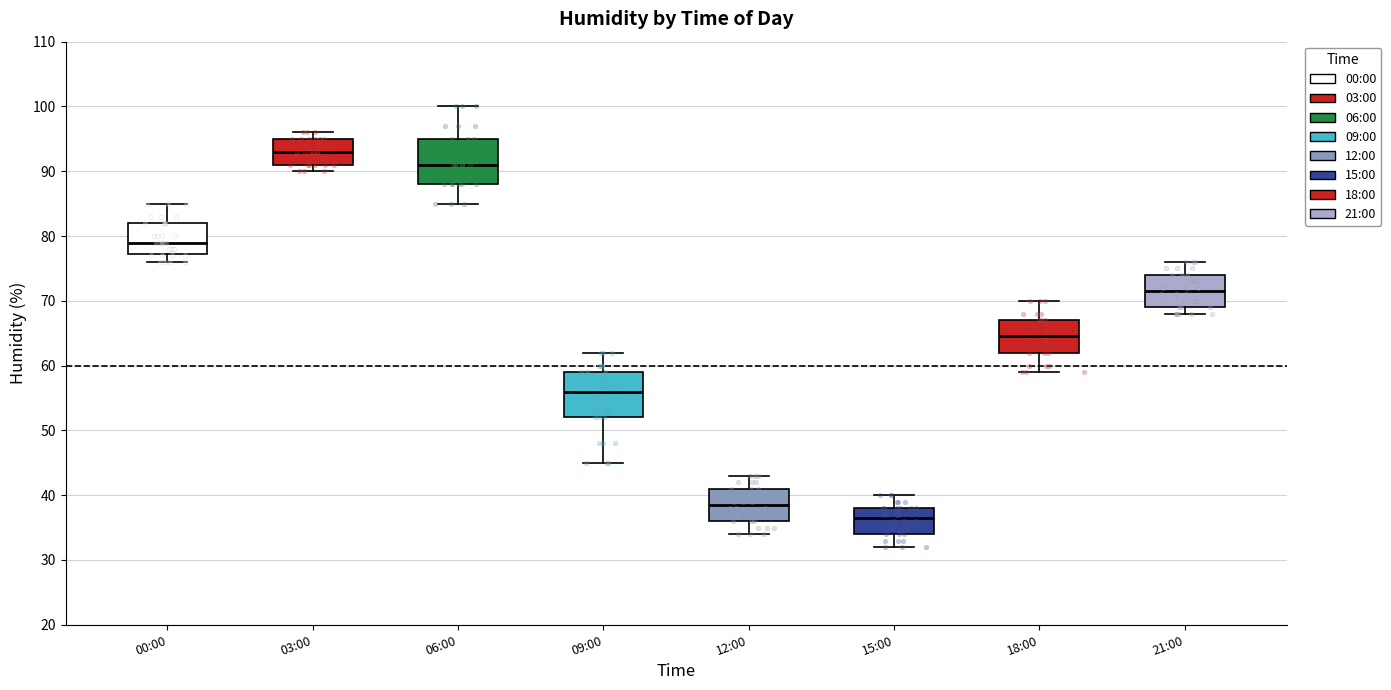

Reading left to right, read every box against the y-axis: the position of its median line, the range the box covers, and the ends of its whiskers. The values are not printed on the chart, so give them approximately, as read against the axis.

00:00: median 79, box 77 to 82, whiskers 76 to 85
03:00: median 93, box 91 to 95, whiskers 90 to 96
06:00: median 91, box 88 to 95, whiskers 85 to 100
09:00: median 56, box 52 to 59, whiskers 45 to 62
12:00: median 39, box 36 to 41, whiskers 34 to 43
15:00: median 37, box 34 to 38, whiskers 32 to 40
18:00: median 65, box 62 to 67, whiskers 59 to 70
21:00: median 72, box 69 to 74, whiskers 68 to 76